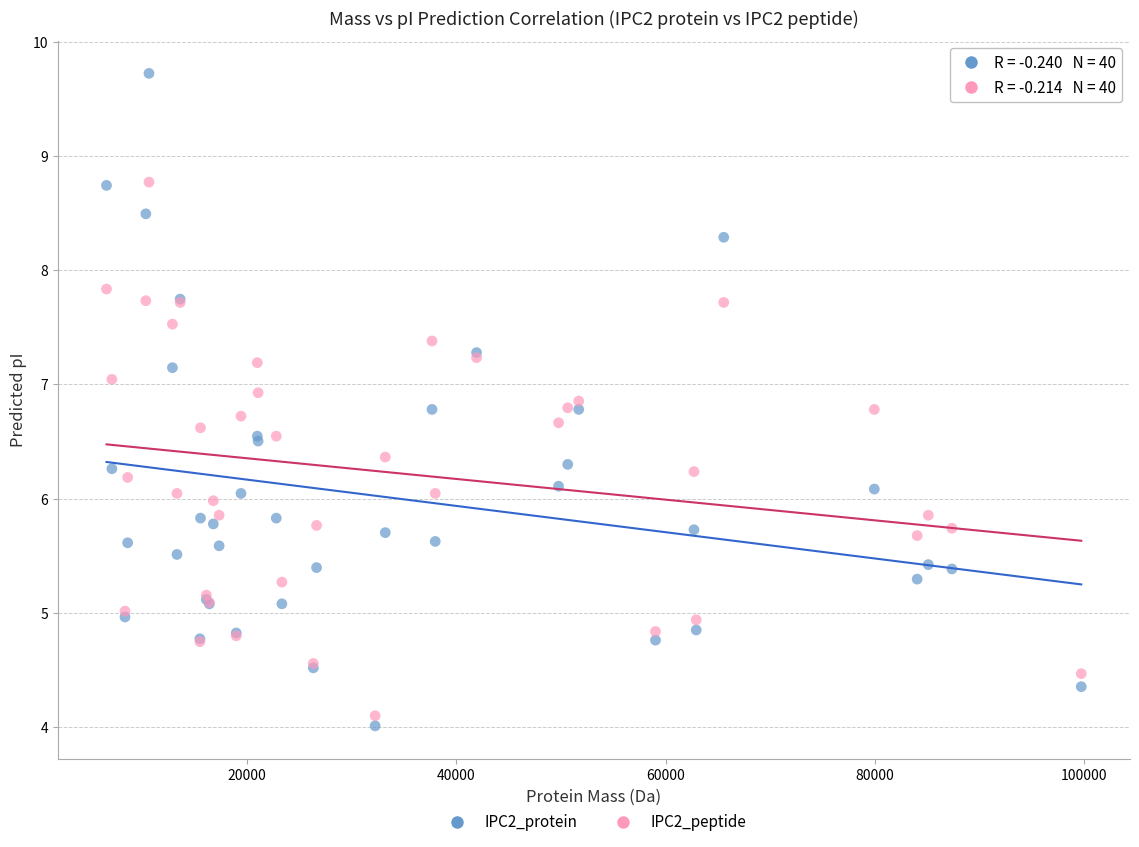

What is the X range (max minus min) for the scatter plot?

93203.5